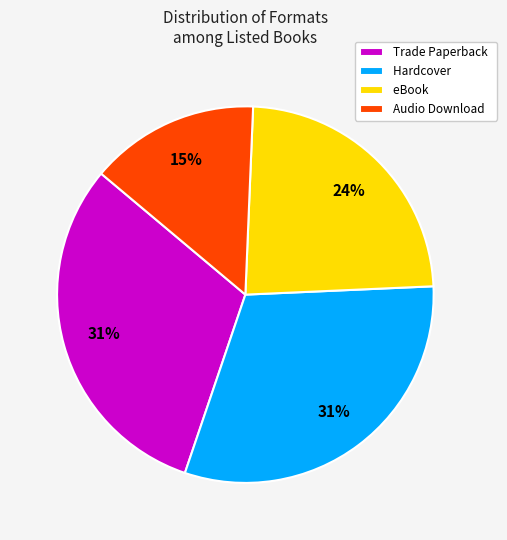

To the nearest percent, what percentage of the pie is eBook?

24%